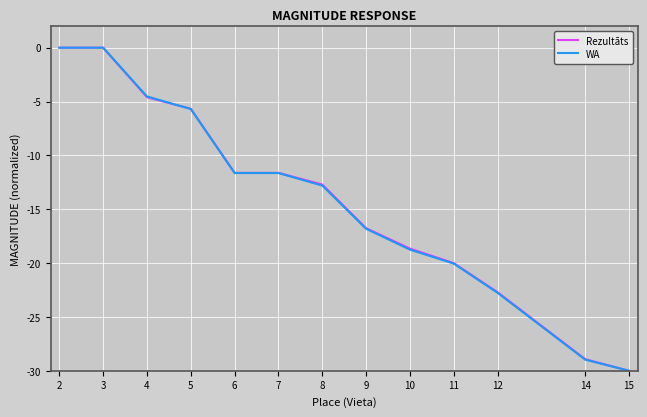

The value of Rezultāts at 15 is -17.0. True or false?

False